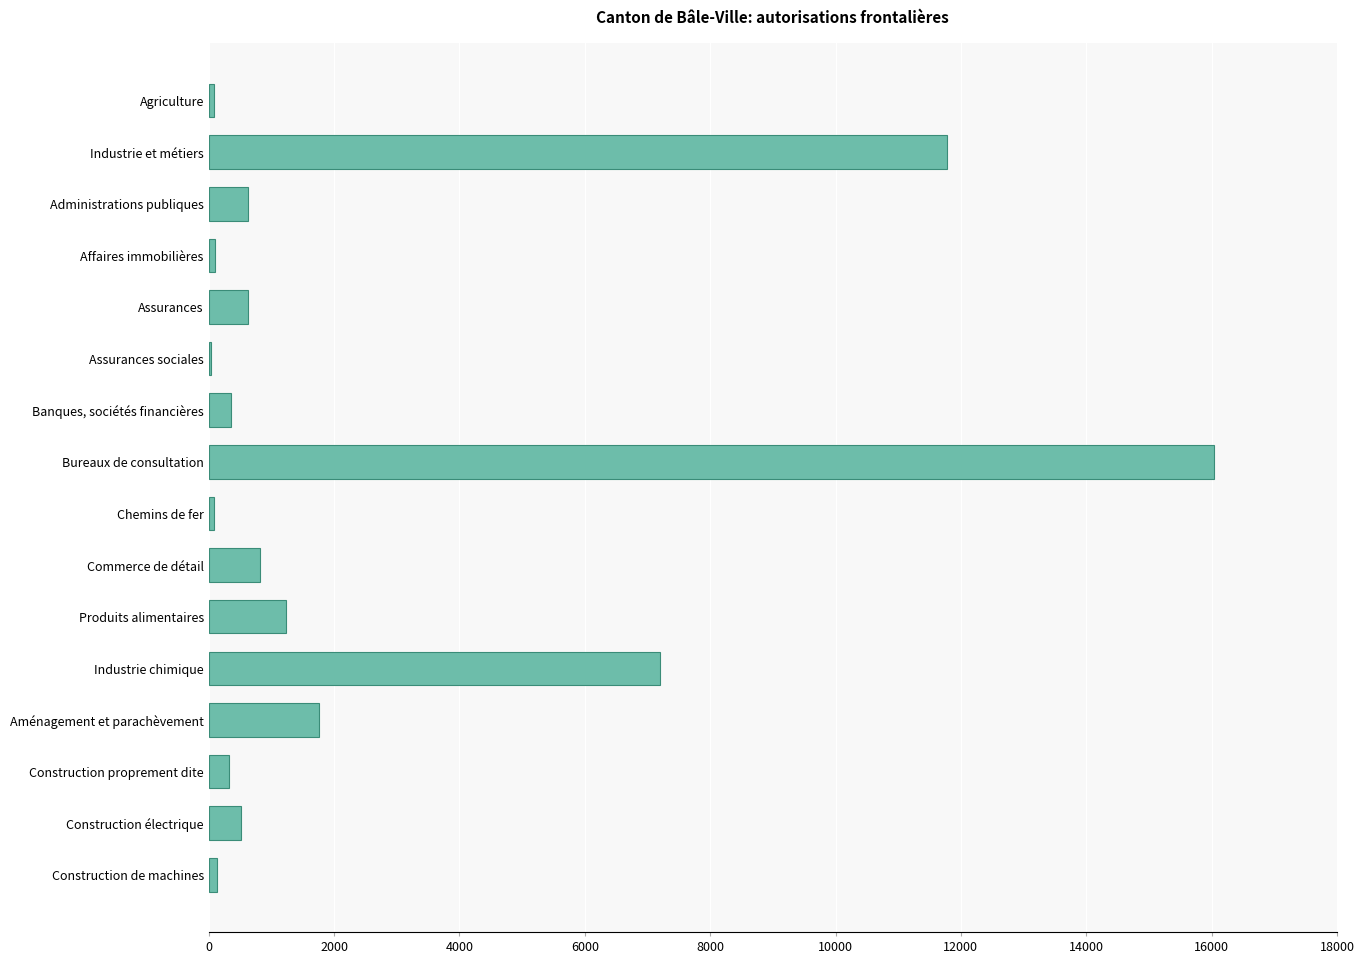

Which label corresponds to the largest value in the chart?

Bureaux de consultation